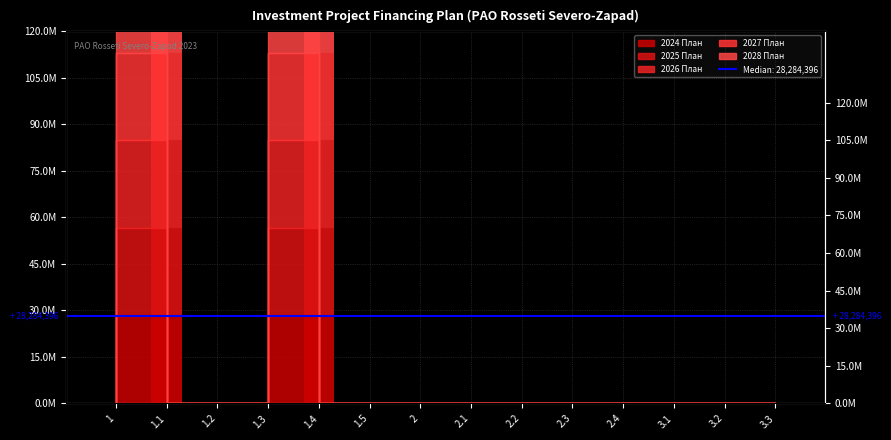

What is the label of the 3rd bar from the right?

3.1